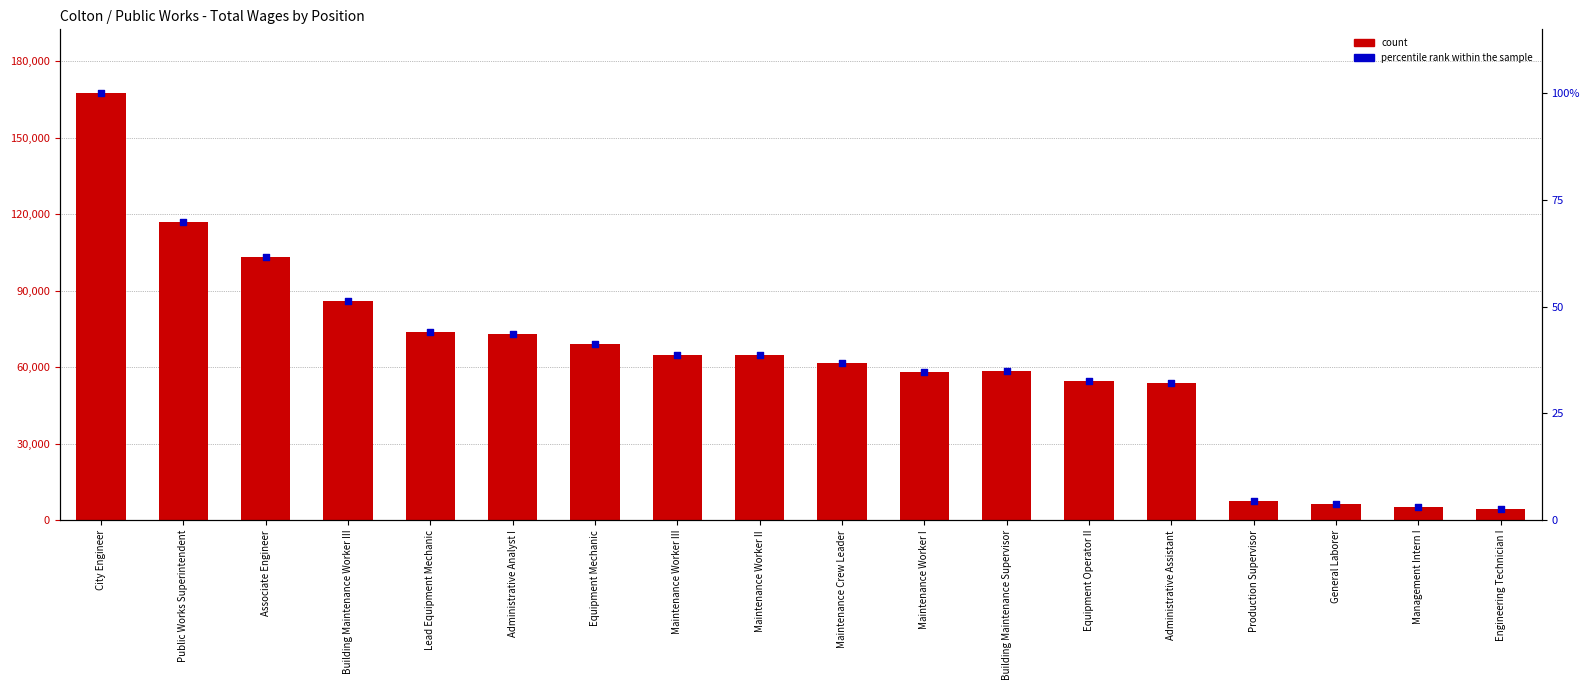

Which series contains the lowest Y value?

percentile rank within the sample